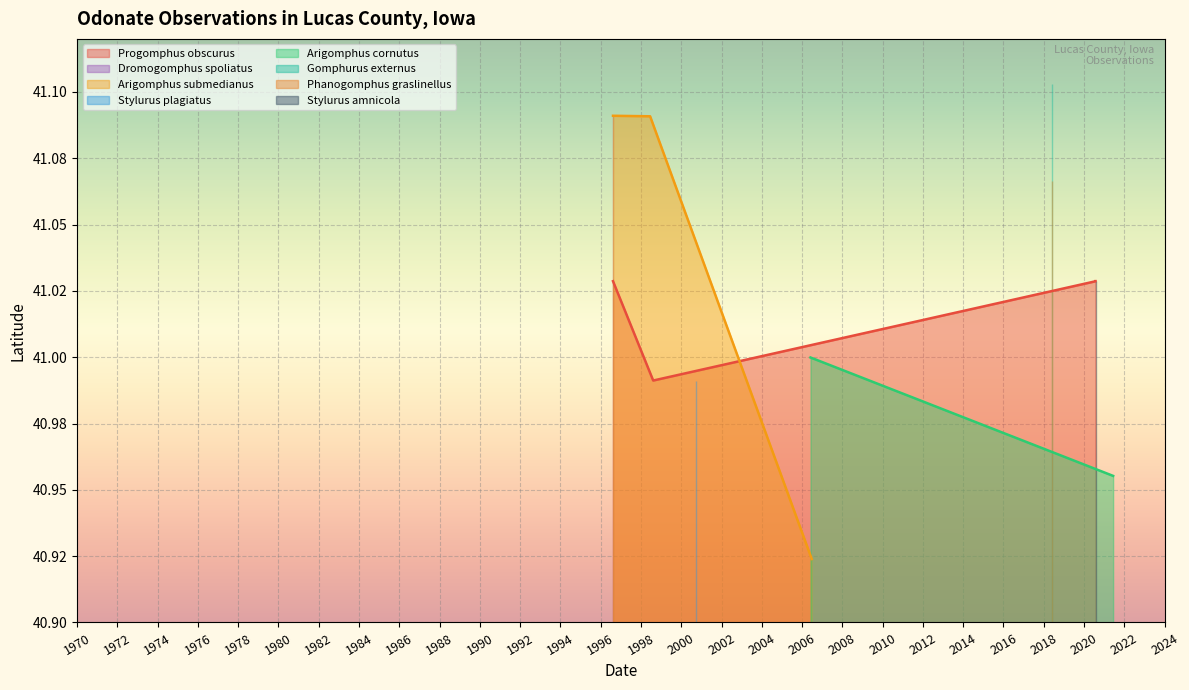

What is the sum of all Latitude values?

574.4